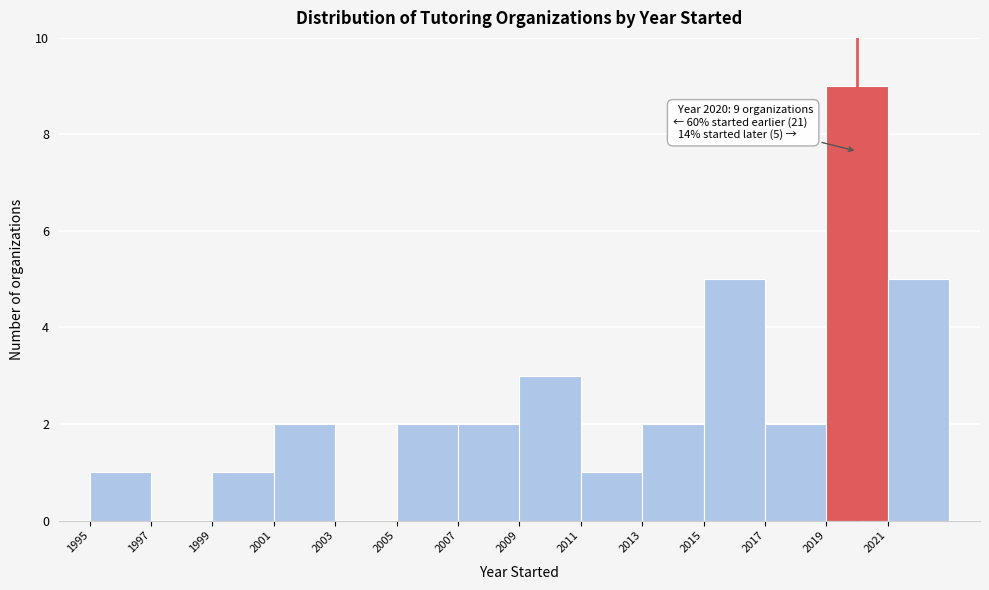

Which range on the x-axis has the tallest bar?

2019 to 2021